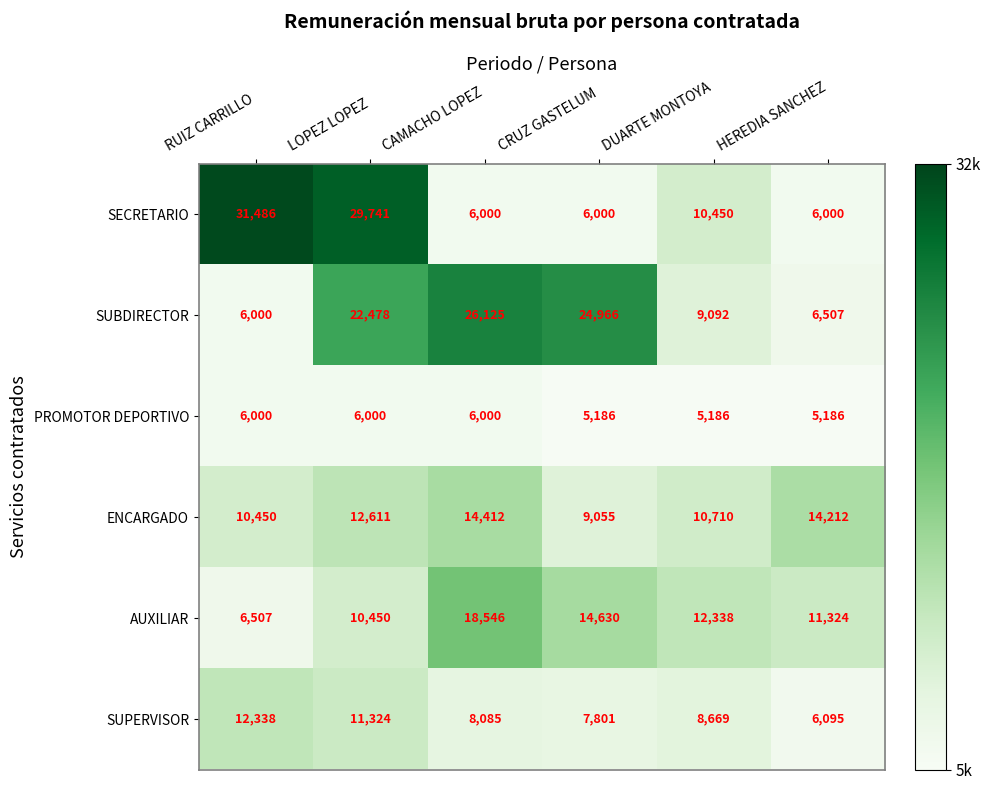

Count the number of categories in the chart.

6